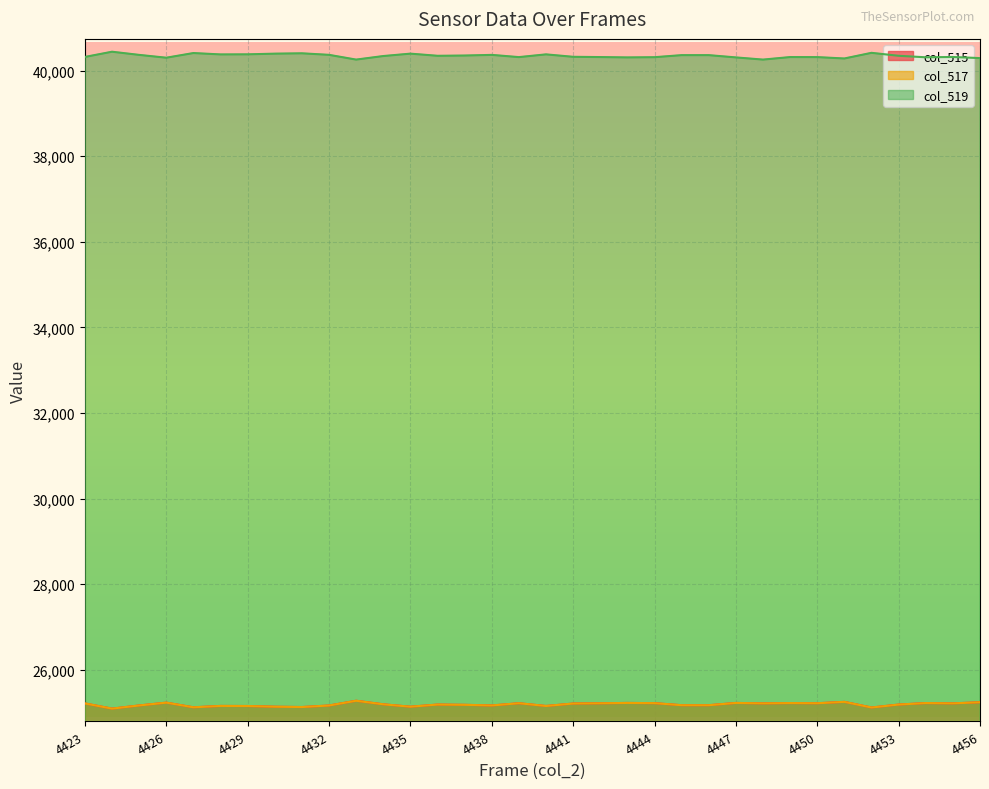

Which series has the largest range (max minus min)?

col_515